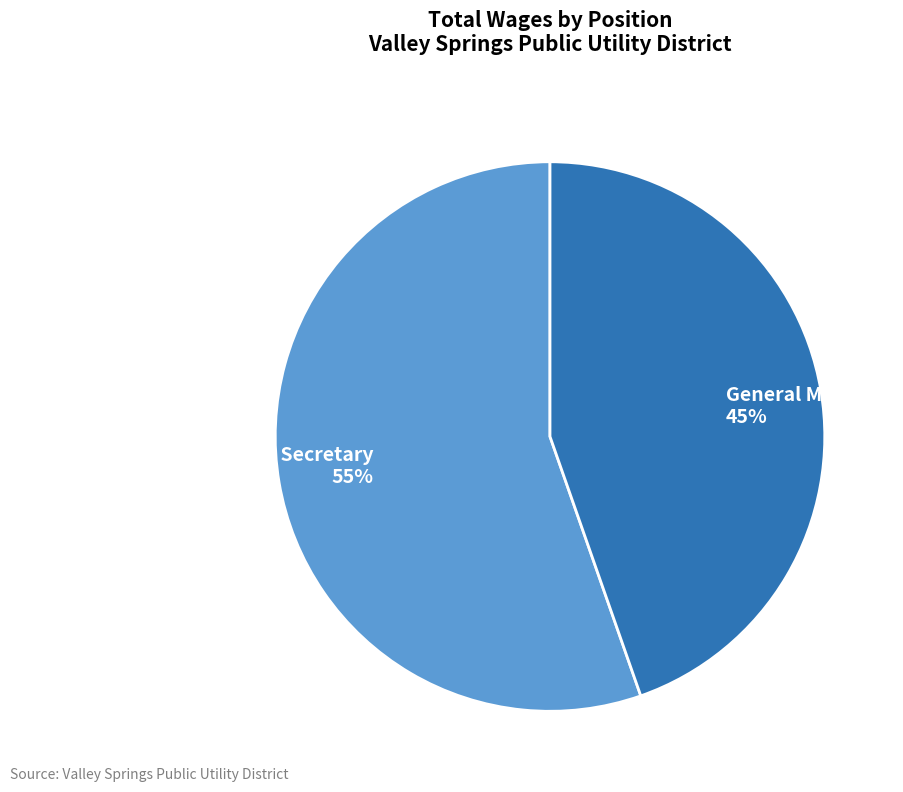

To the nearest percent, what percentage of the pie is Admin Secretary?

55%